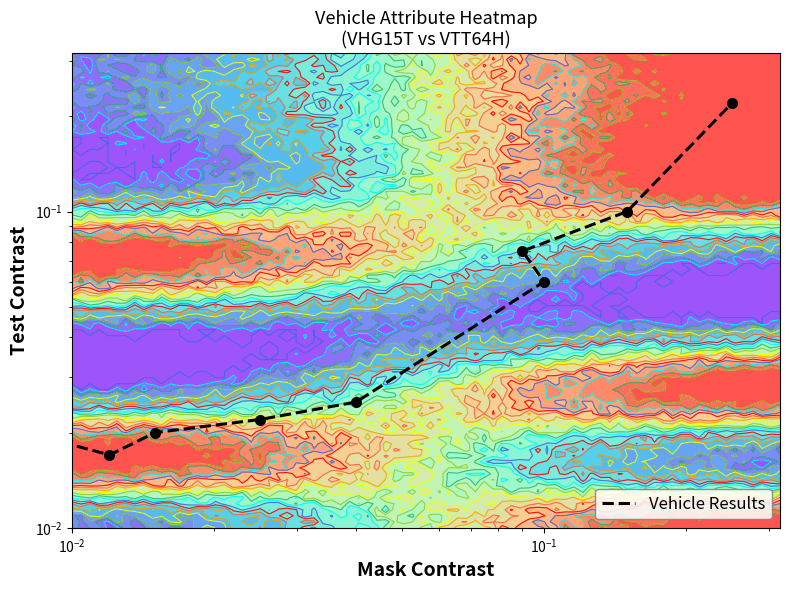

What is the difference between the maximum and minimum values?

0.2